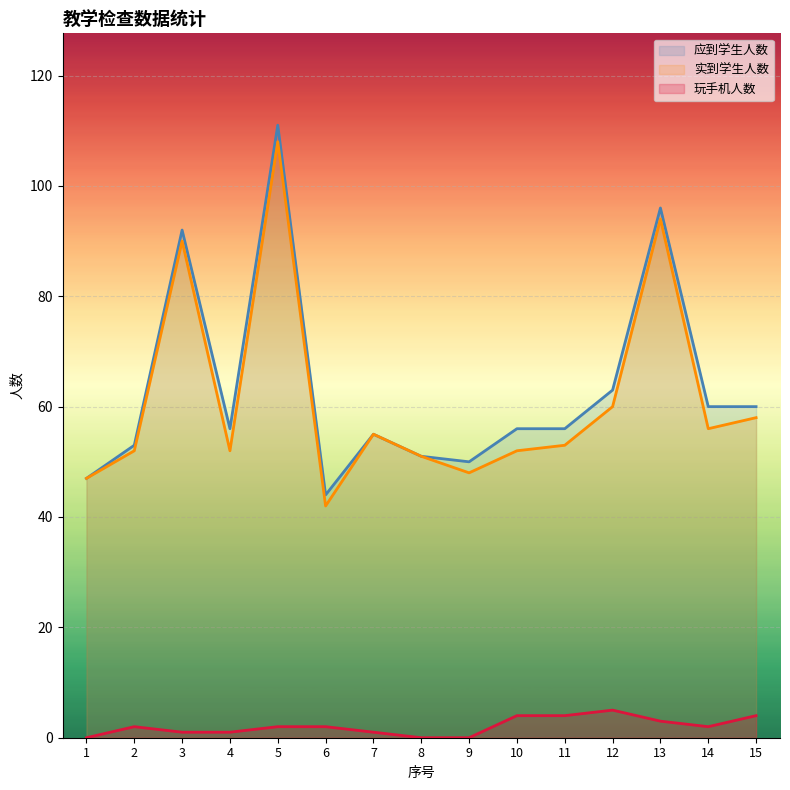

Which series has the widest spread of values?

应到学生人数